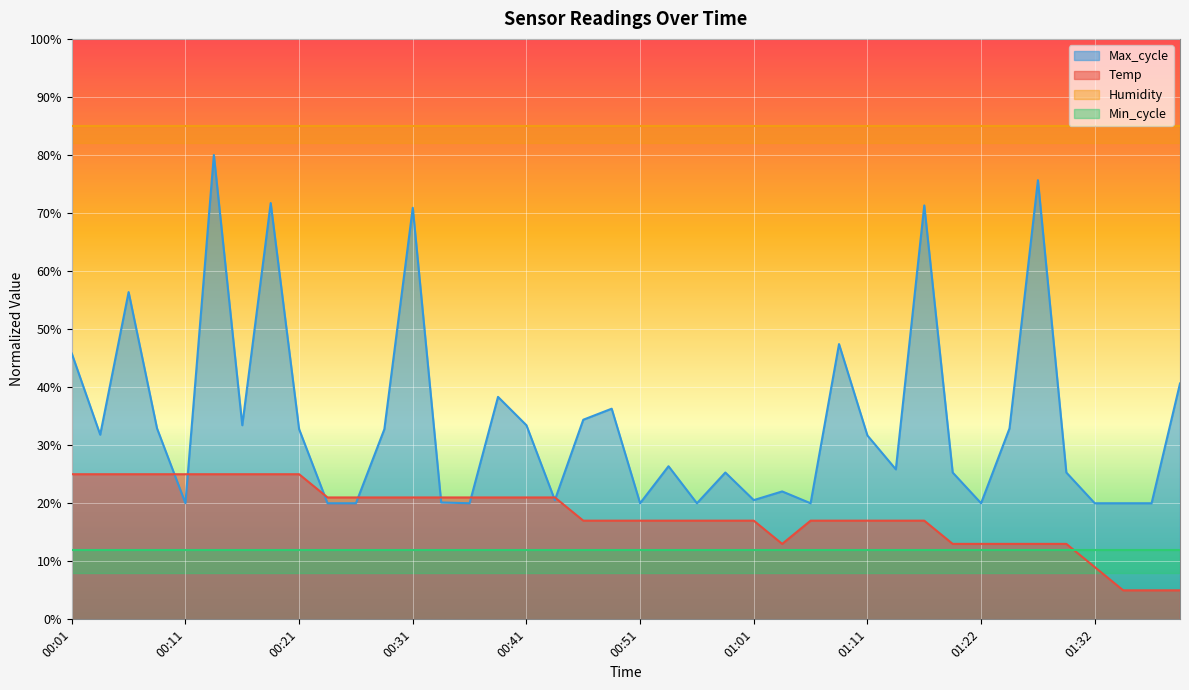

Where does the Temp series first go above 16?

00:01